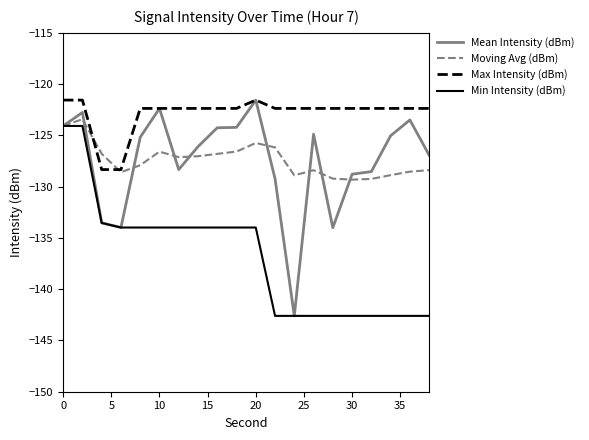

How many lines are shown in the chart?

4